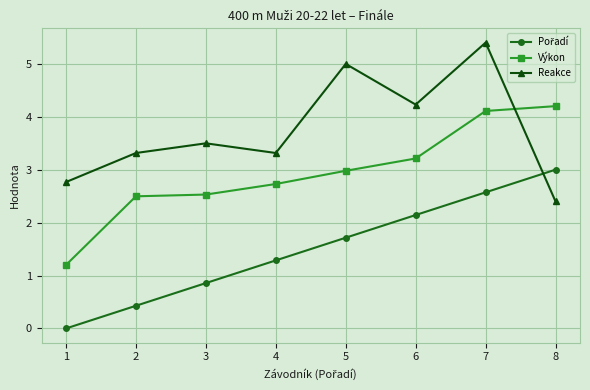

Where is the first local minimum for Reakce?

4